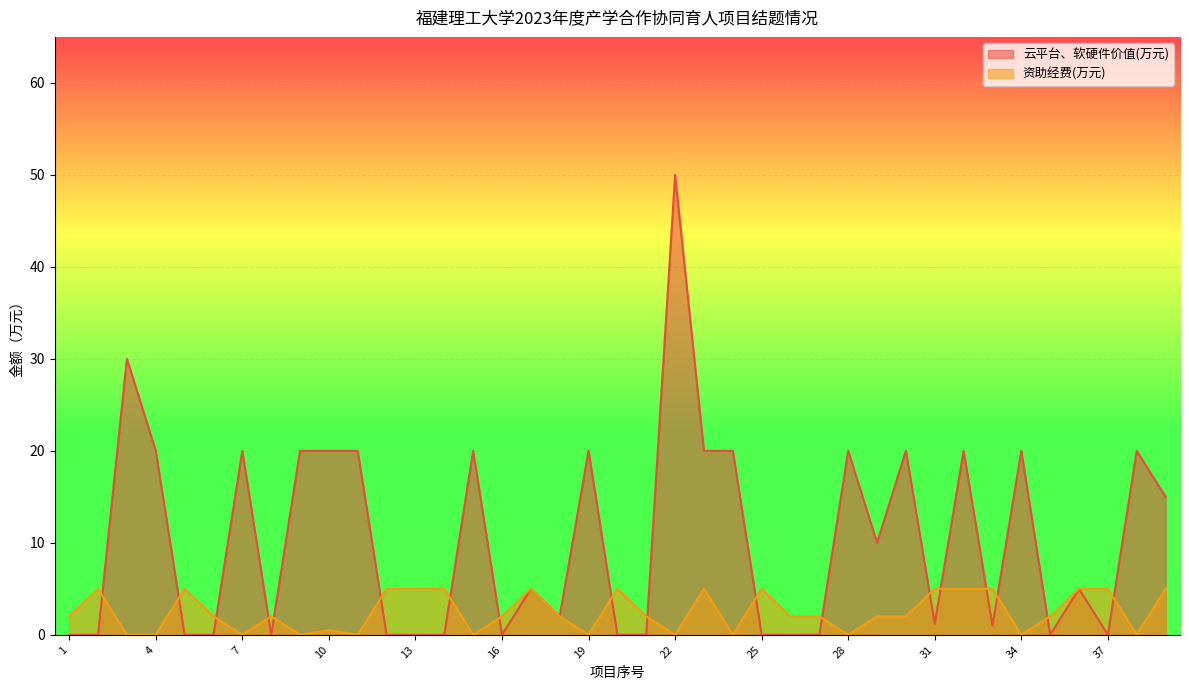

Between 19 and 26, which is larger?

19